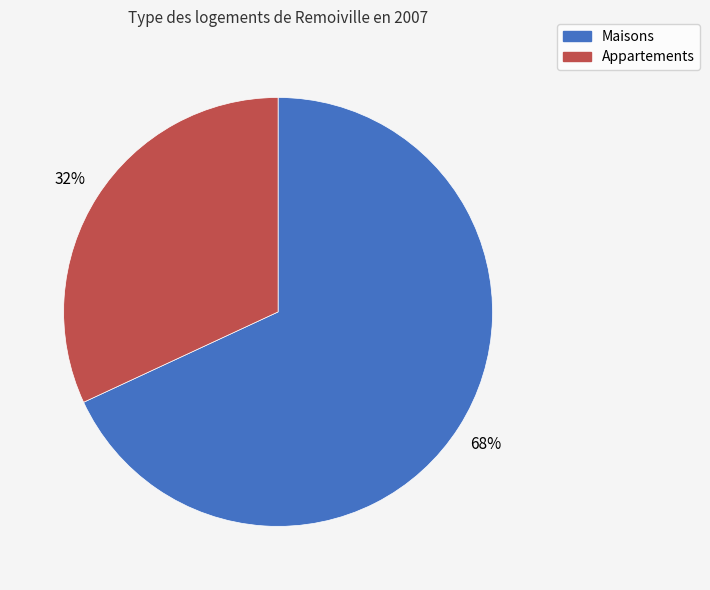

Does any single category account for the majority?

Yes